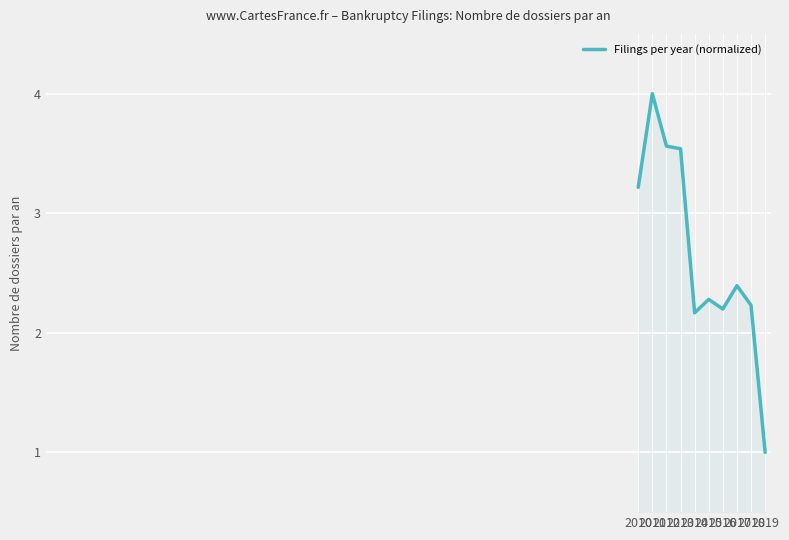

What is the greatest value displayed?

4.0